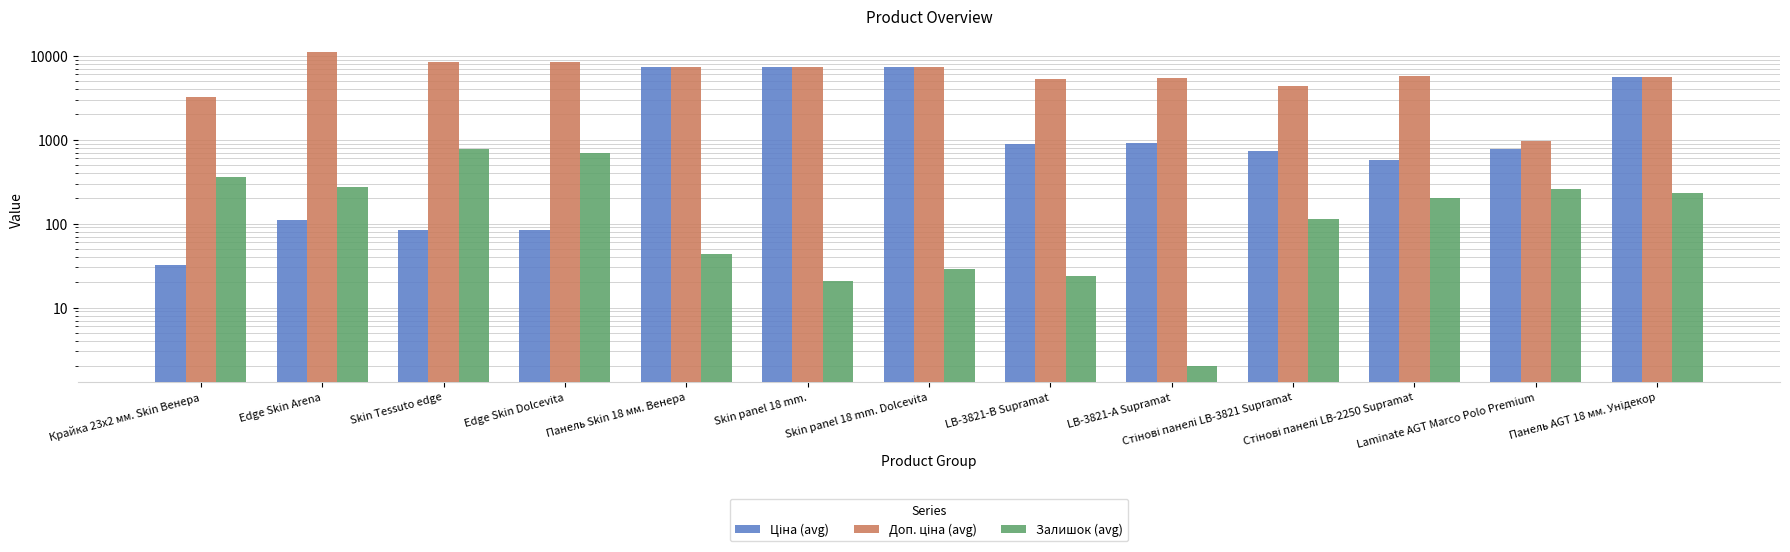

Is the value of Залишок (avg) at Edge Skin Dolcevita greater than the value of Ціна (avg) at Skin panel 18 mm.?

No